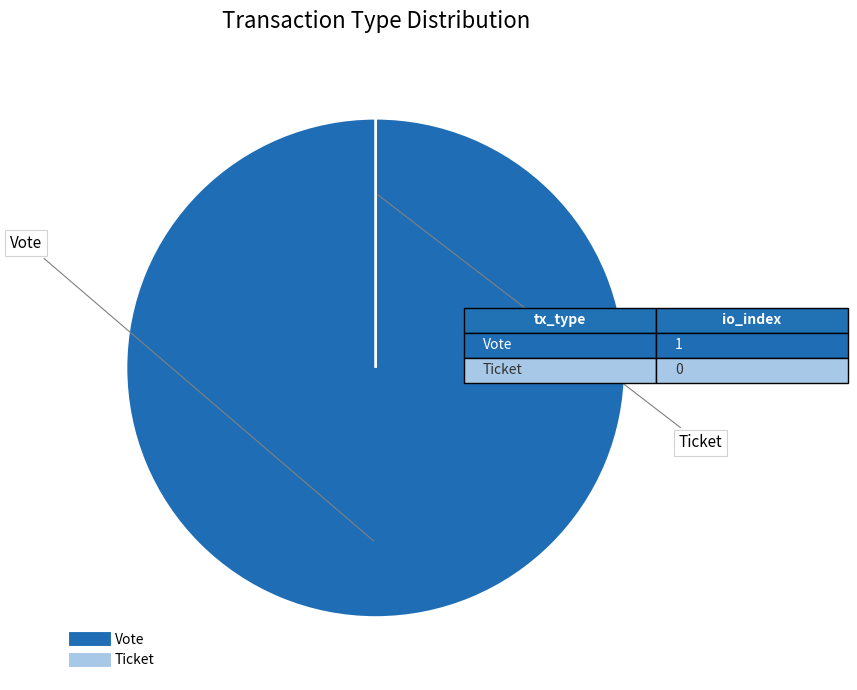

To the nearest percent, what is the difference between the largest and smallest slice percentages?

100%